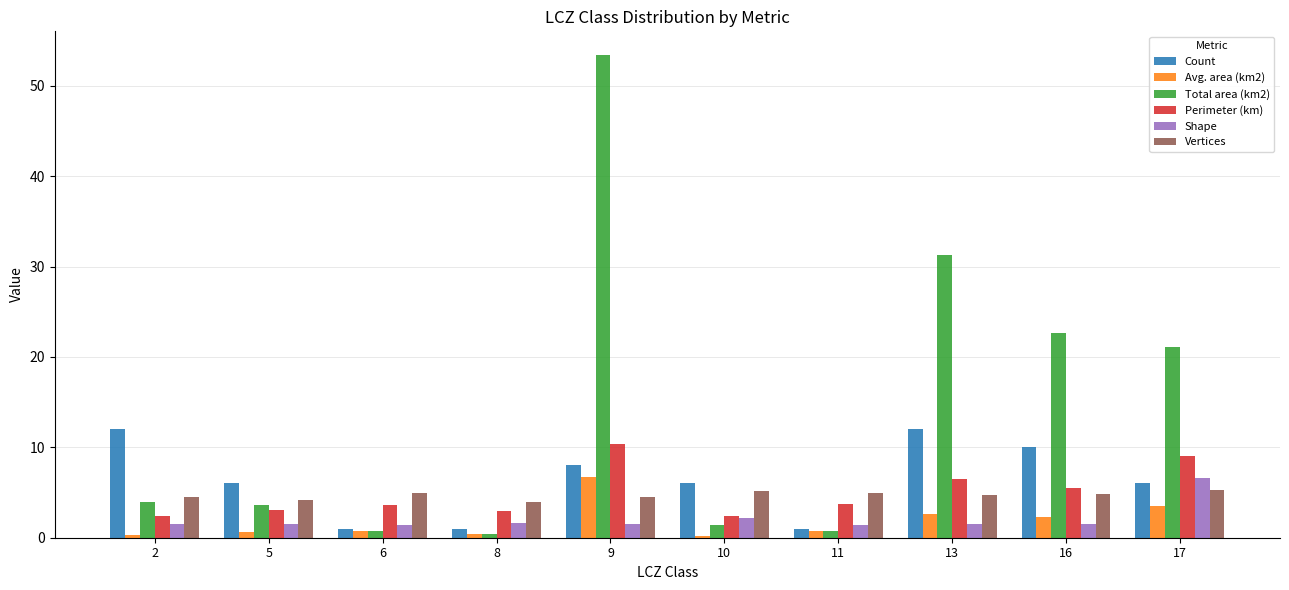

The value of Shape at 10 is 2.2. True or false?

True